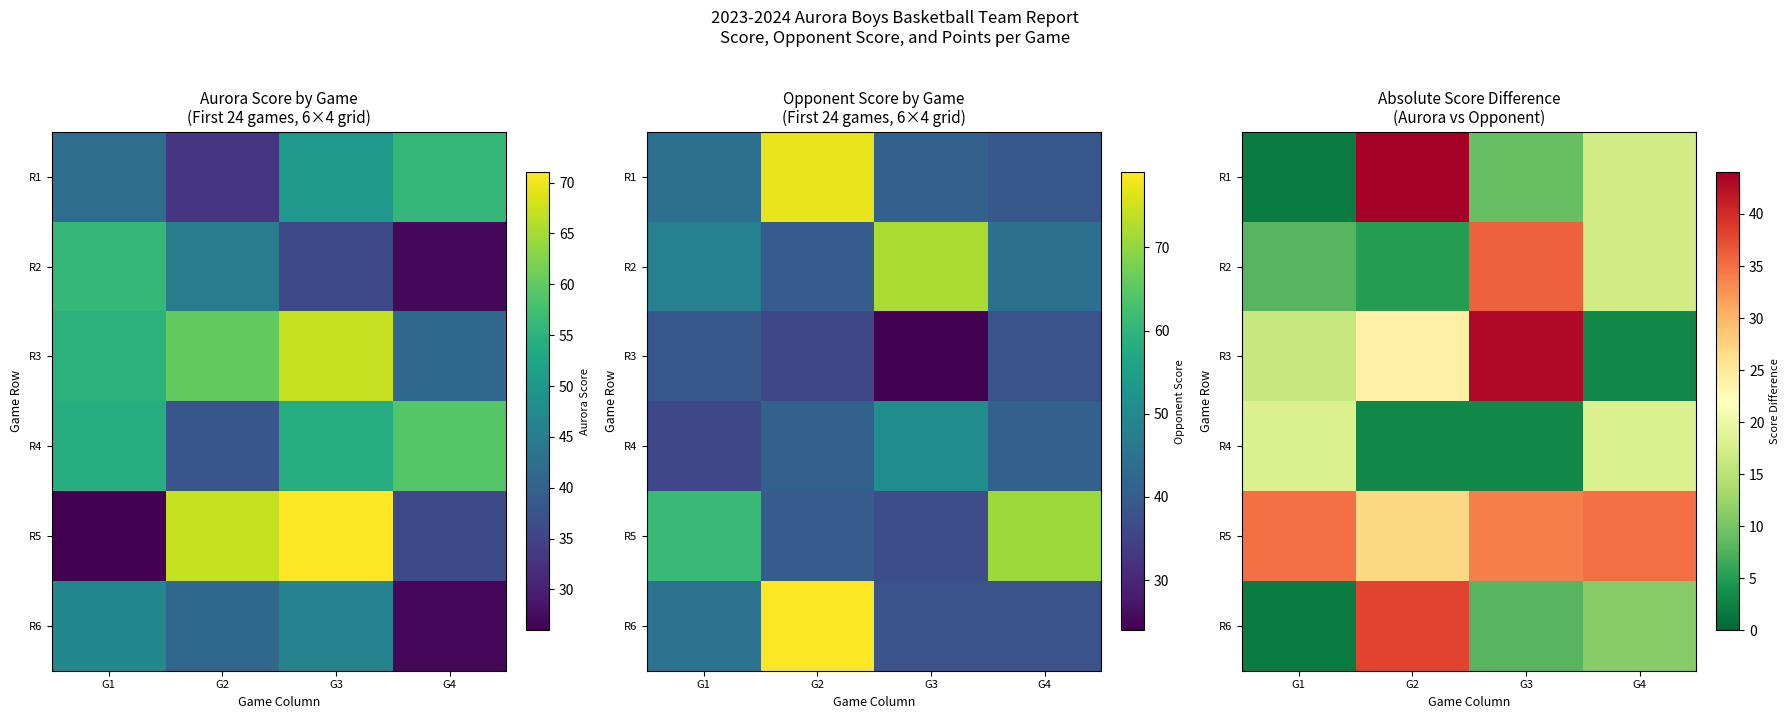

True or false: R2 has a value of 2 at G1.

False